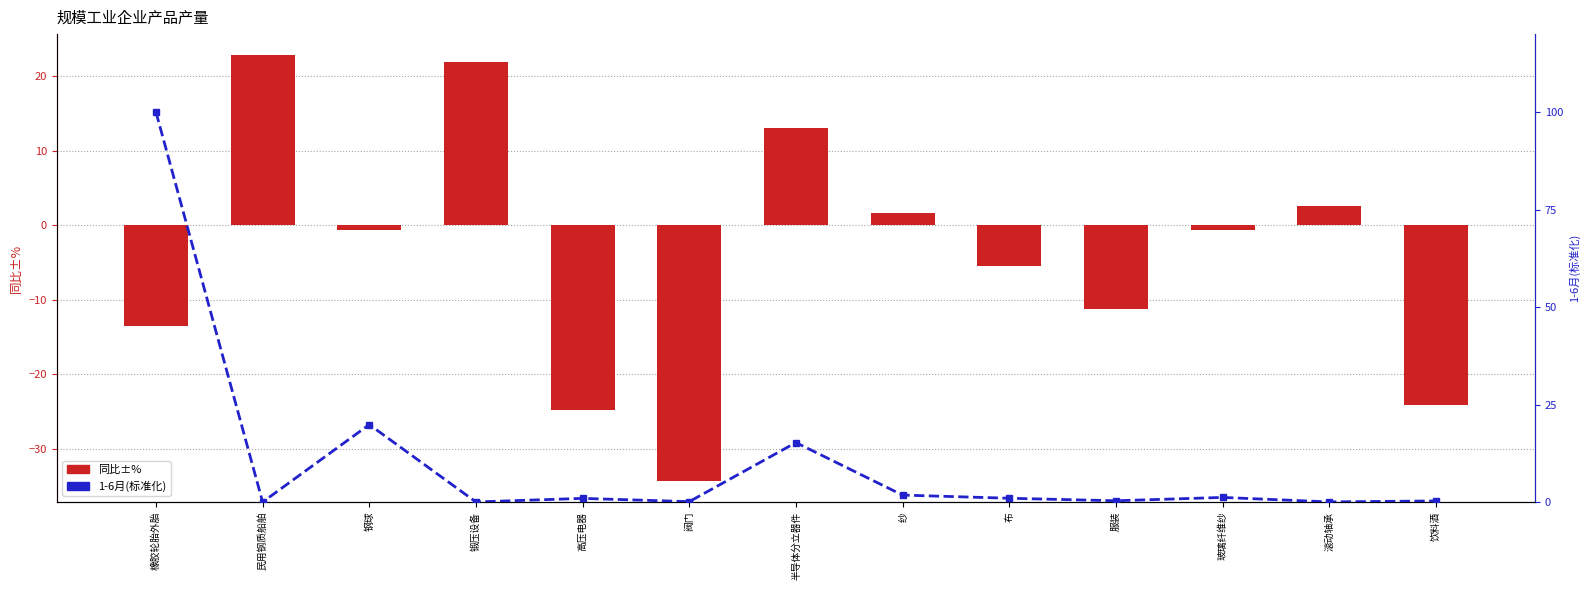

Count the number of data series in this chart.

2